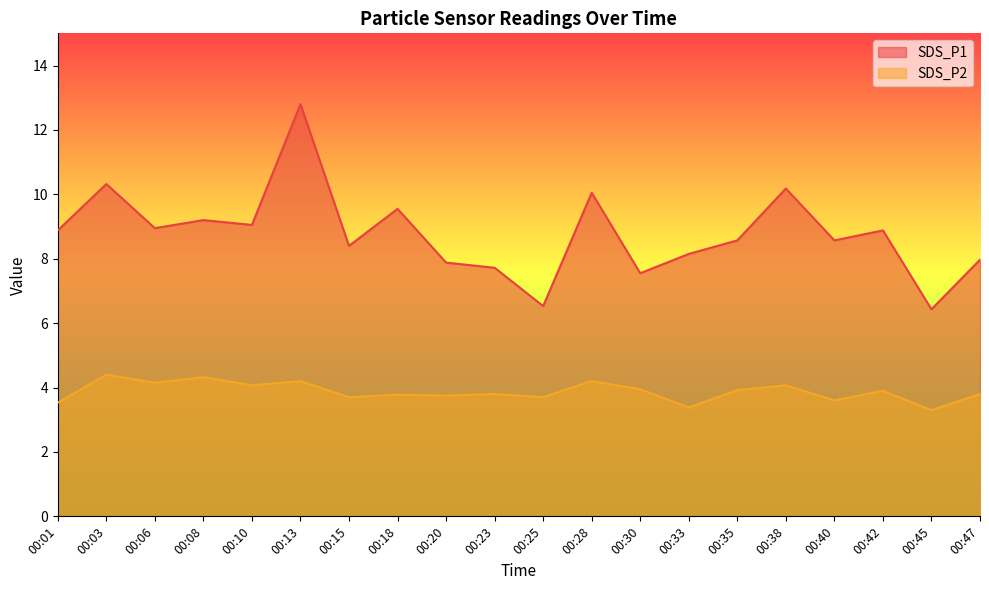

List the series in order of their peak value, lowest first.

SDS_P2, SDS_P1